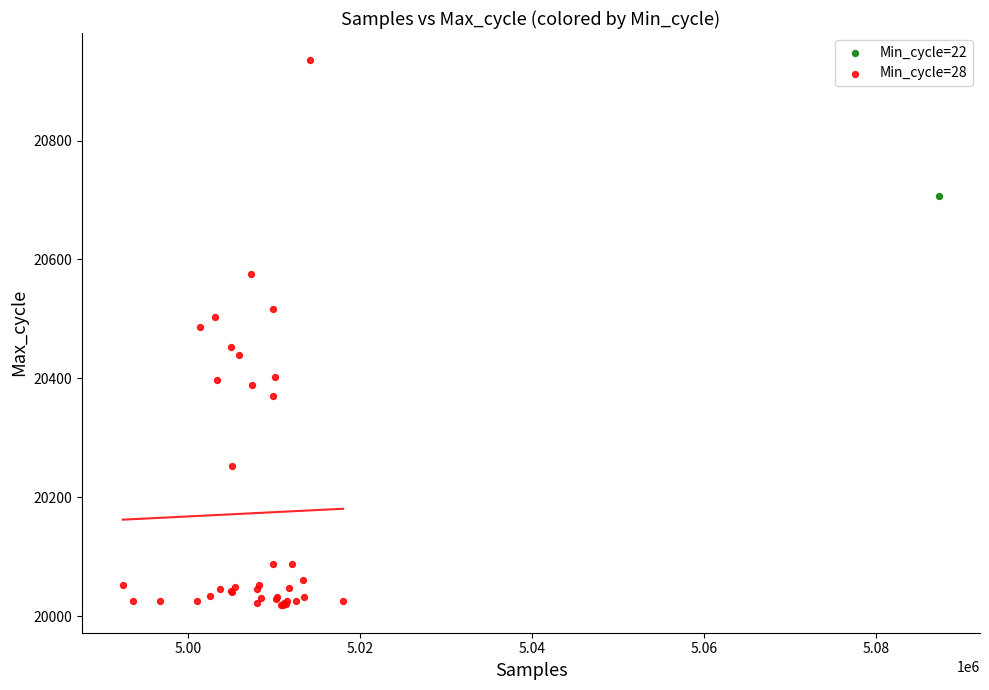

What are all the series names shown in the legend?

Min_cycle=22, Min_cycle=28